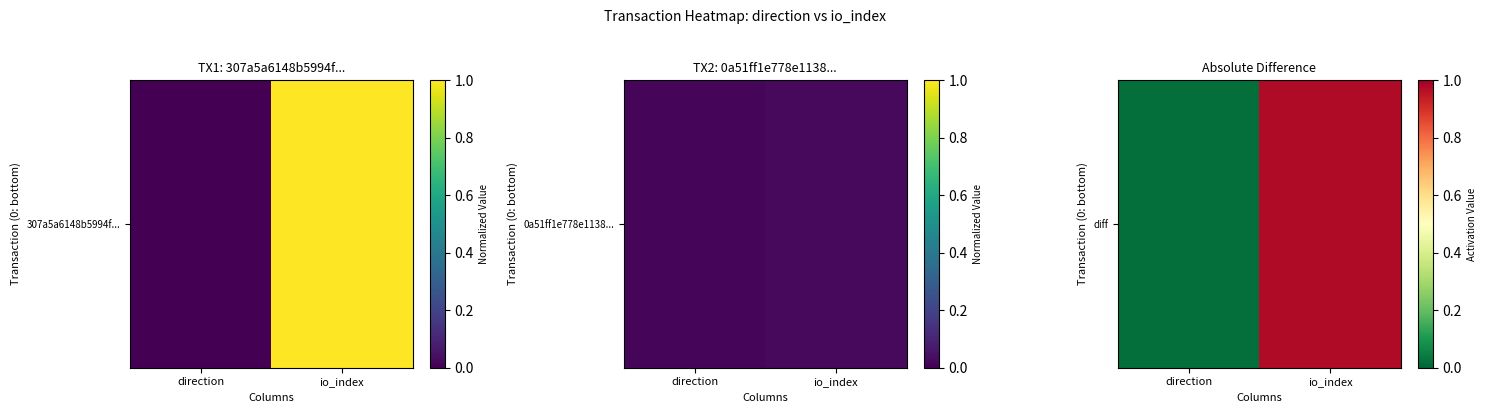

At which category does the chart reach its minimum across all series?

direction